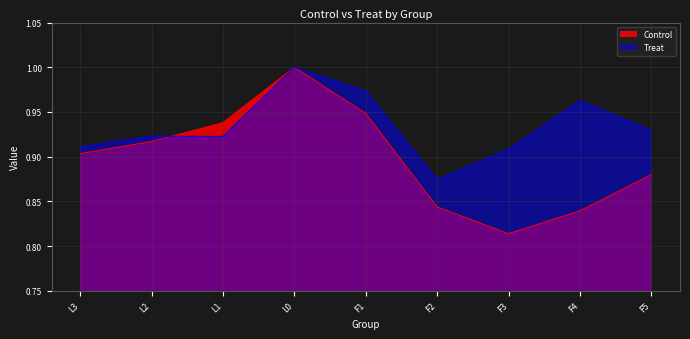

What is the label of the 1st point from the left?

L3